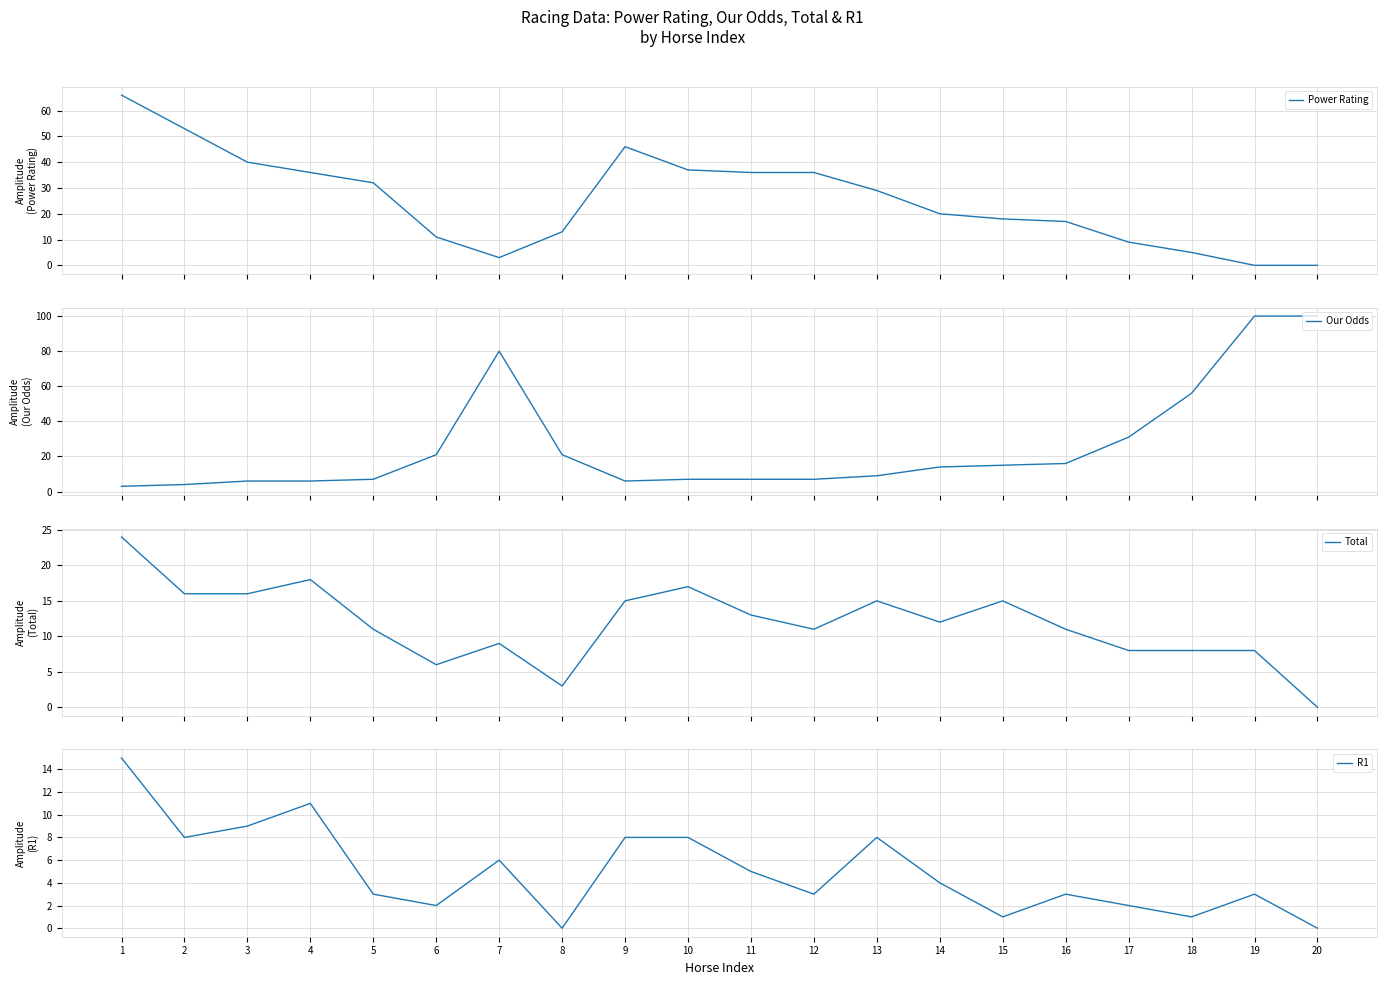

What is the difference between the second highest and minimum values in the R1 series?

11